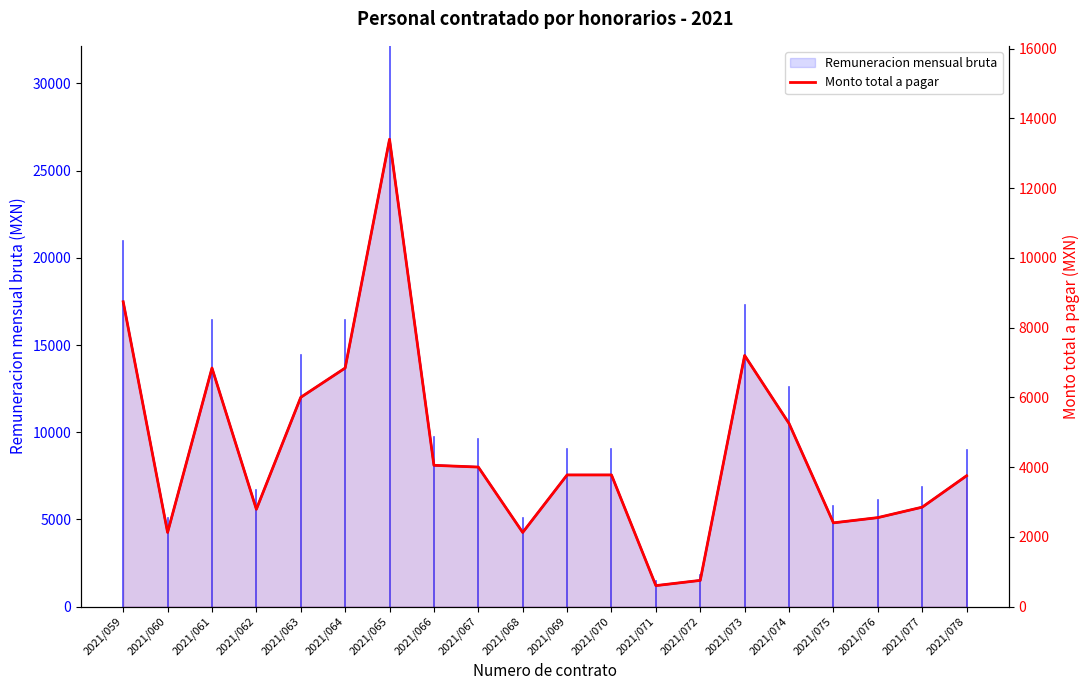

How many lines are shown in the chart?

2